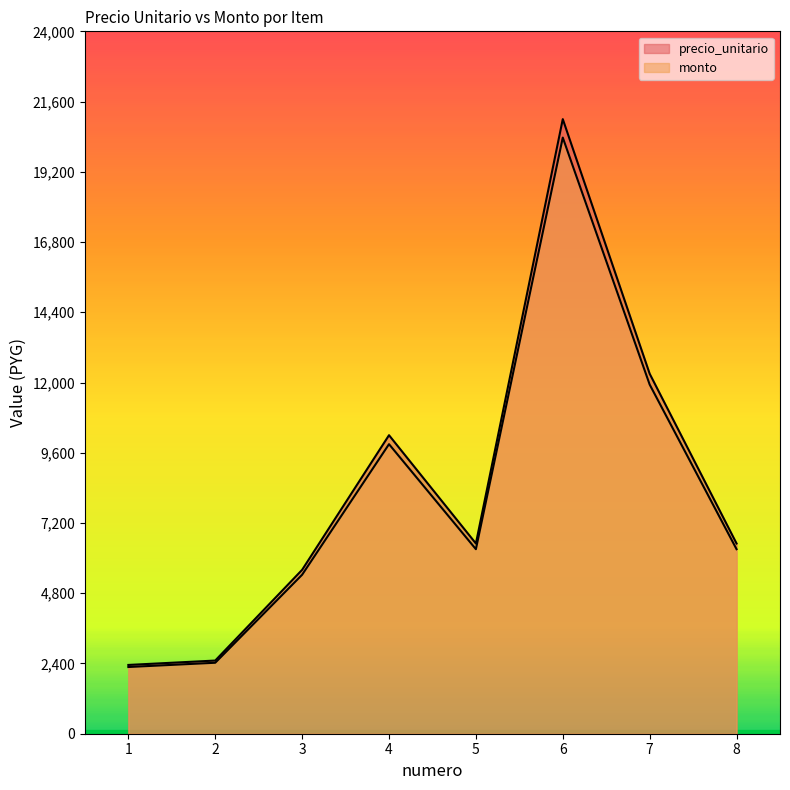

At which category does the chart reach its minimum across all series?

1